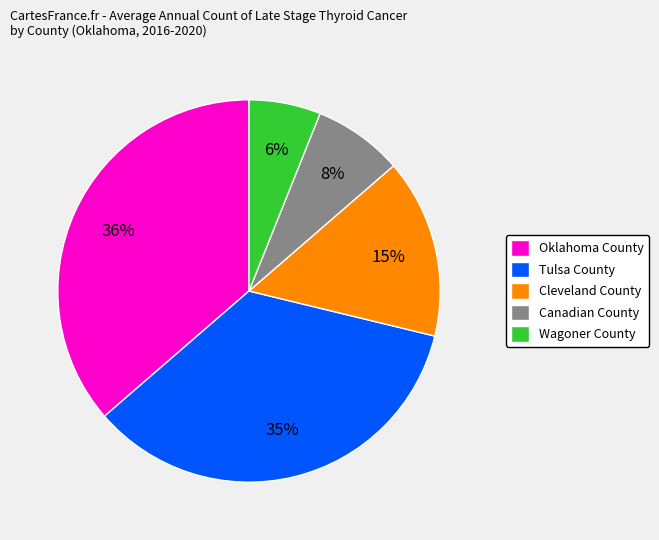

To the nearest percent, what is the combined percentage of Wagoner County and Cleveland County?

21%